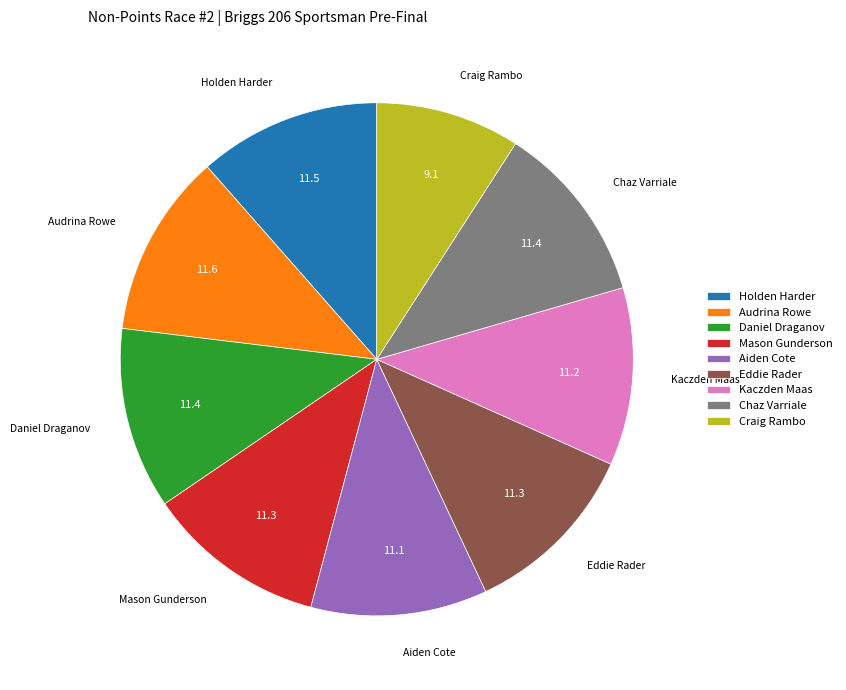

How many segments does this pie chart have?

9